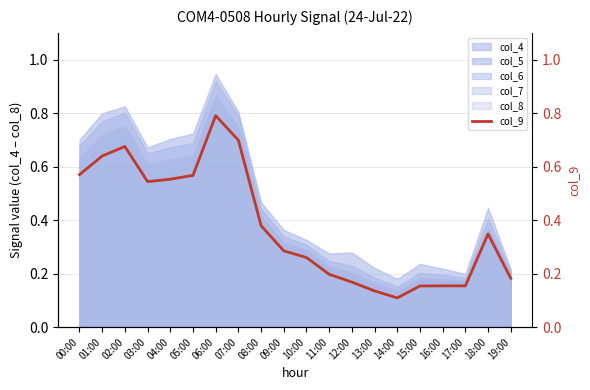

What is the label of the 6th point from the left?

05:00